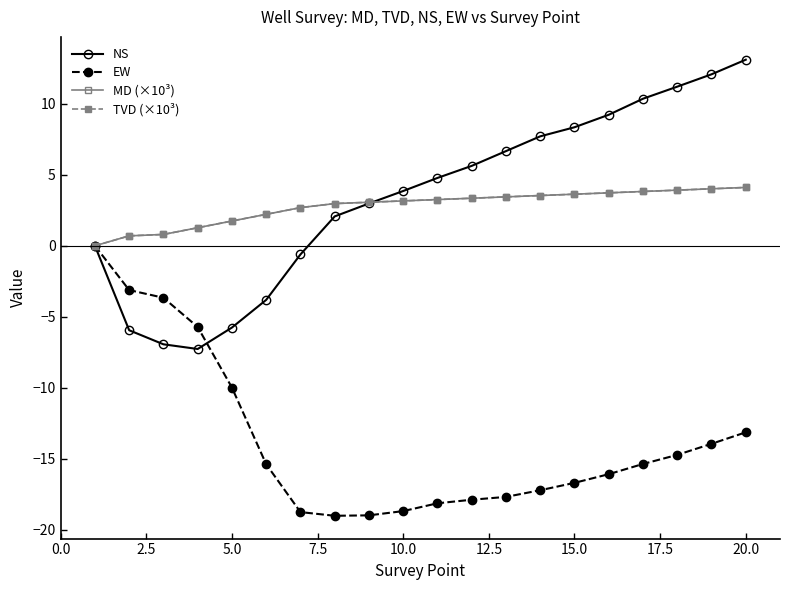

Which series has the largest total across all categories?

NS